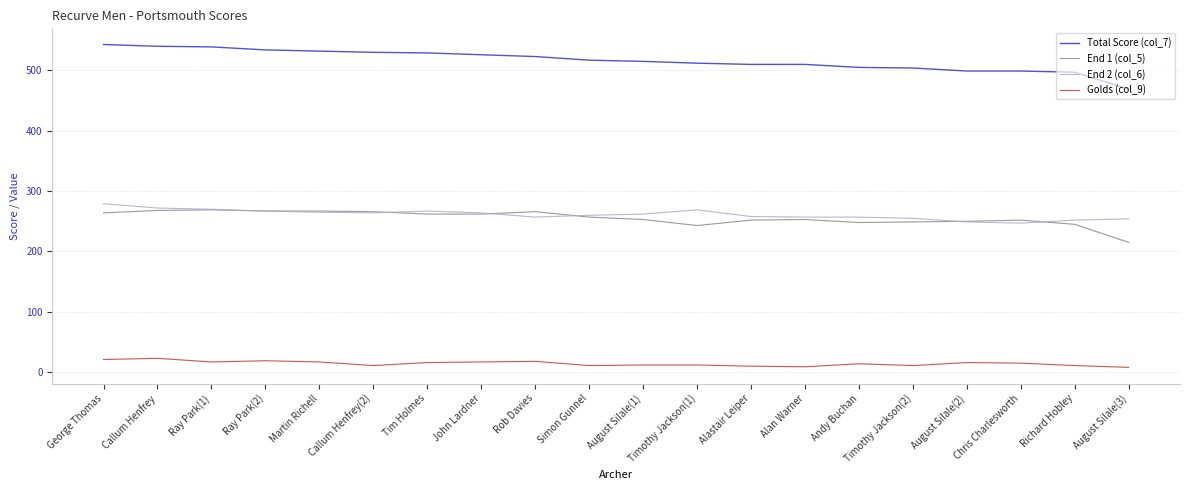

What is the difference between the second highest and second lowest values in the End 1 (col_5) series?

25